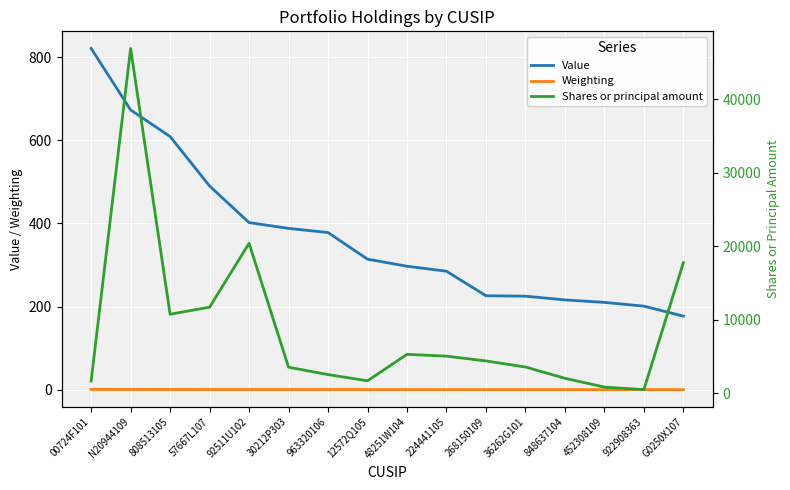

True or false: Value has more than 1 interior local peaks.

False